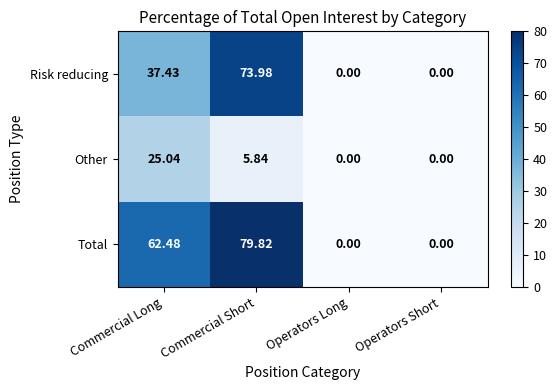

List the series in order of their overall mean, highest first.

Total, Risk reducing, Other